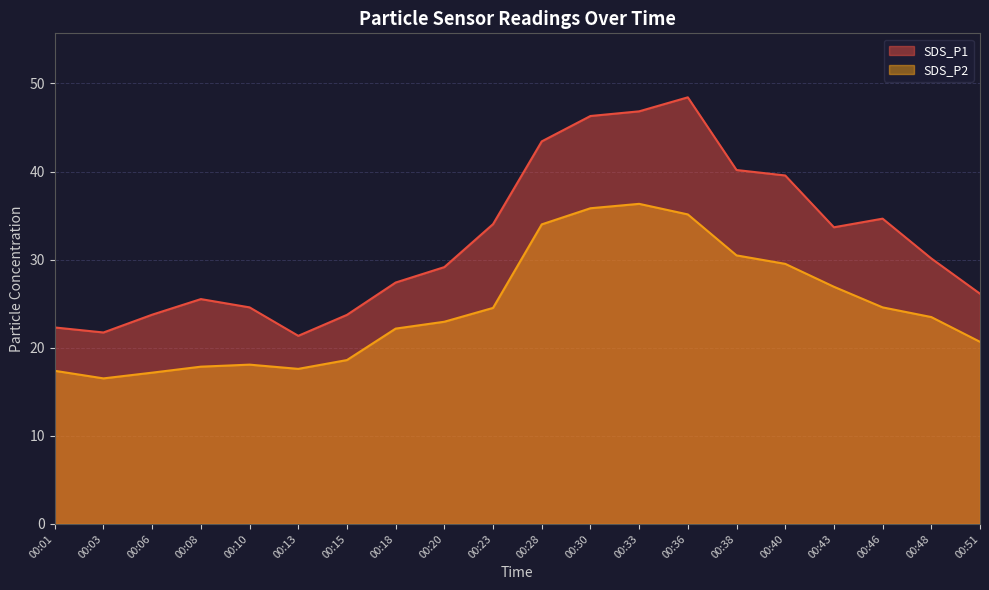

The SDS_P2 series shows 17.6 at 00:13. True or false?

True